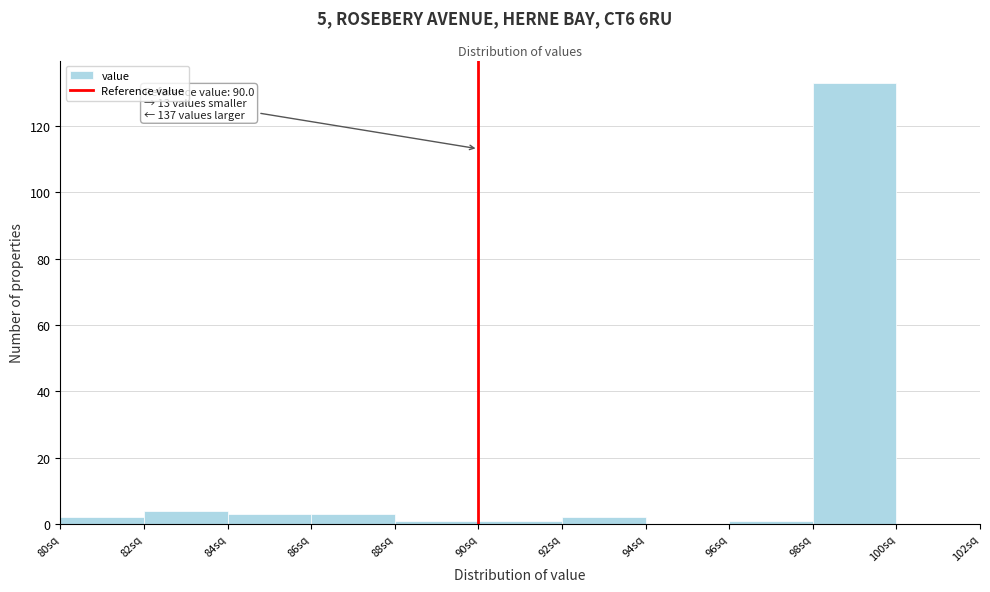

Over which range of the x-axis is the bar tallest?

98 to 100